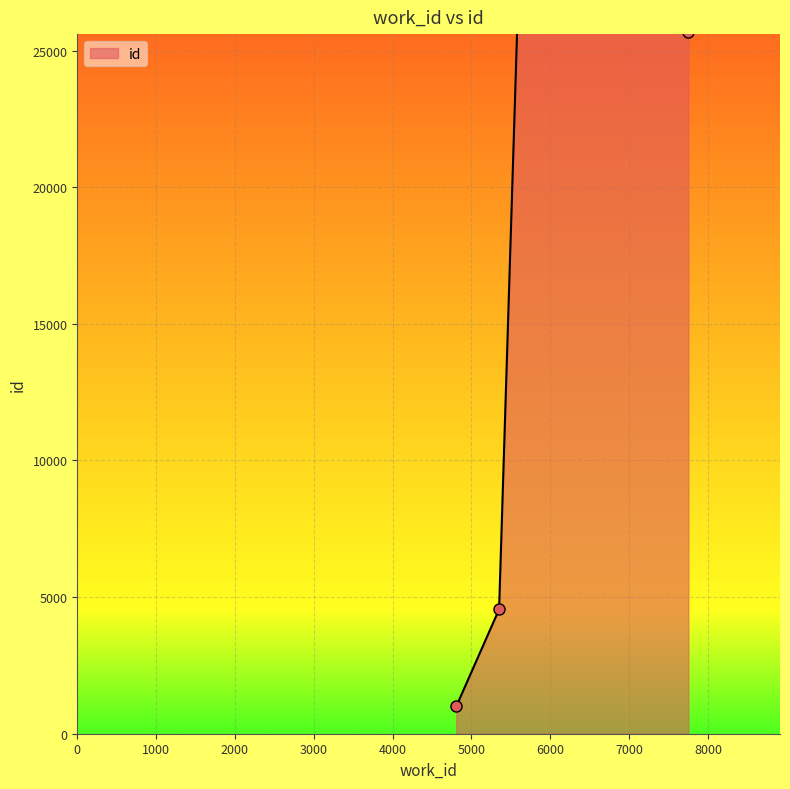

What is the difference between the maximum and second lowest values?

21449.8